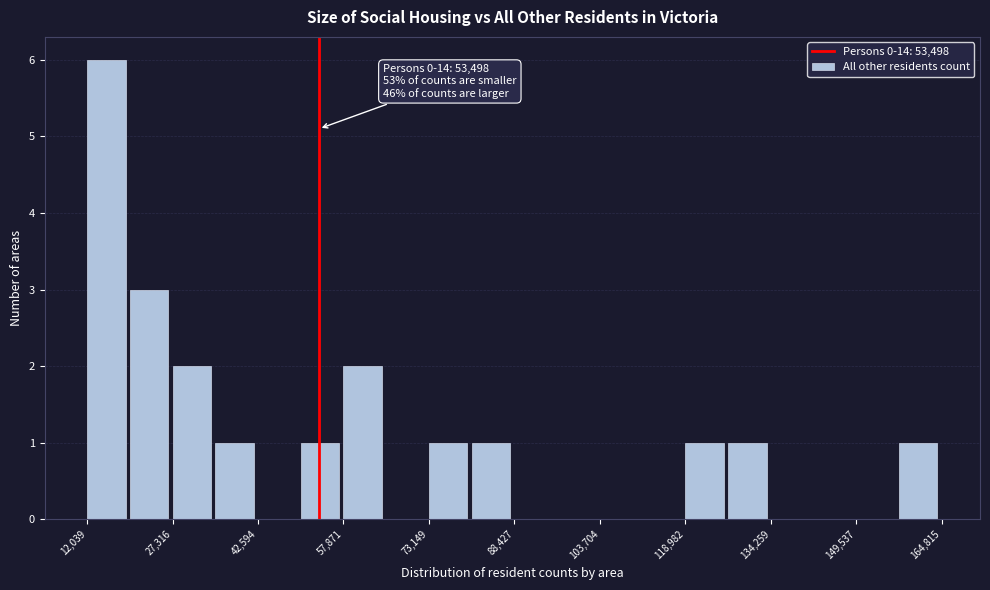

Read against the x-axis, roughly where is the centre of the tallest bar?

16000